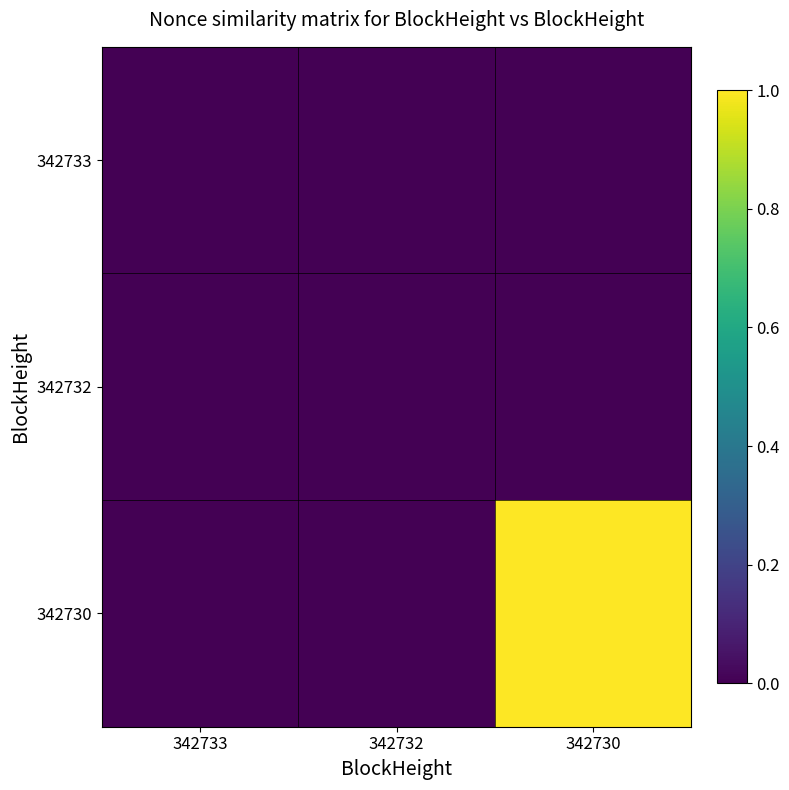

Reading left to right, extract all data points from this chart.

342733: 342733=0.0	342732=0.0	342730=0.0
342732: 342733=0.0	342732=0.0	342730=0.0
342730: 342733=0.0	342732=0.0	342730=1.0